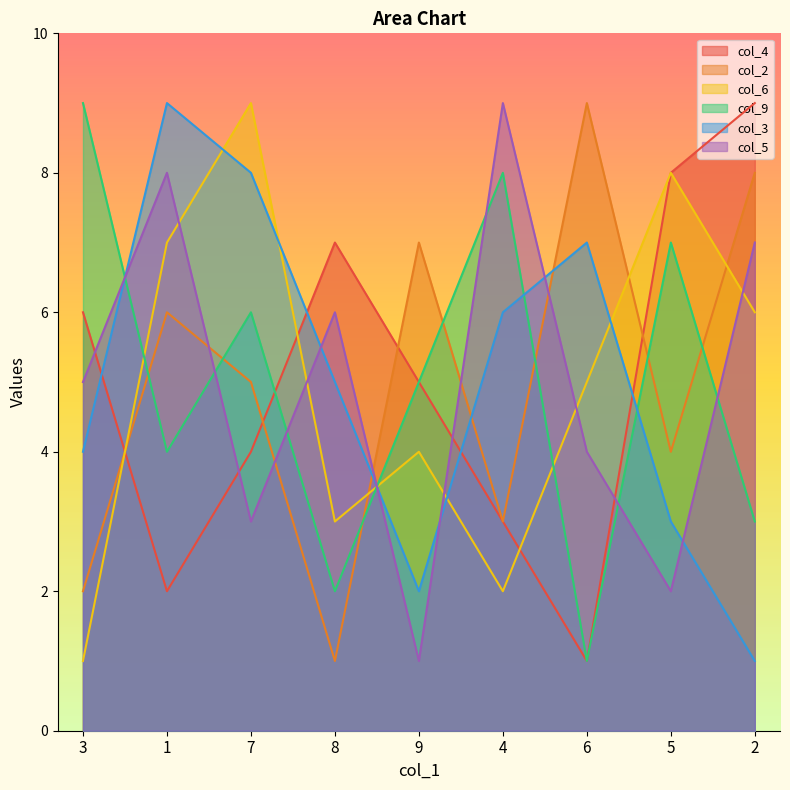

Reading left to right, list all the values displayed in this chart.

col_4: 6	2	4	7	5	3	1	8	9
col_2: 2	6	5	1	7	3	9	4	8
col_6: 1	7	9	3	4	2	5	8	6
col_9: 9	4	6	2	5	8	1	7	3
col_3: 4	9	8	5	2	6	7	3	1
col_5: 5	8	3	6	1	9	4	2	7